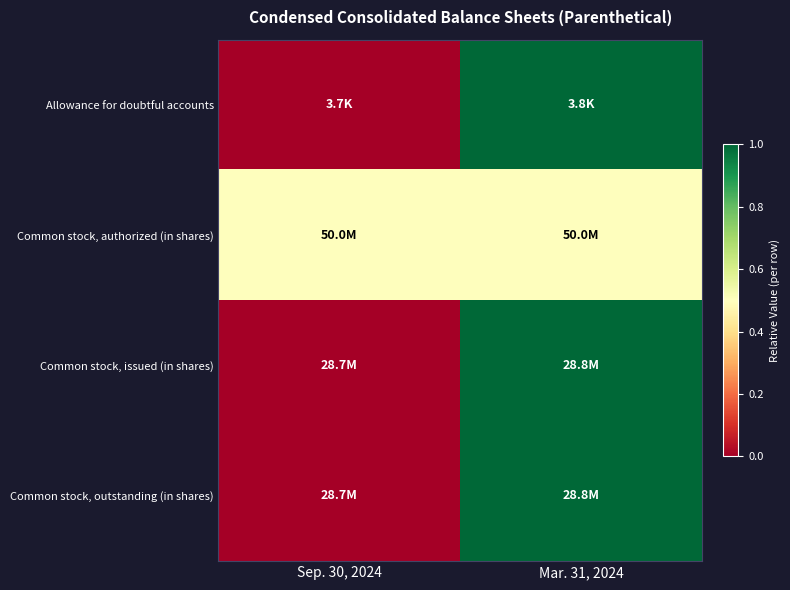

Reading left to right, extract all data points from this chart.

Allowance for doubtful accounts: Sep. 30, 2024=0.0	Mar. 31, 2024=1.0
Common stock, authorized (in shares): Sep. 30, 2024=0.5	Mar. 31, 2024=0.5
Common stock, issued (in shares): Sep. 30, 2024=0.0	Mar. 31, 2024=1.0
Common stock, outstanding (in shares): Sep. 30, 2024=0.0	Mar. 31, 2024=1.0